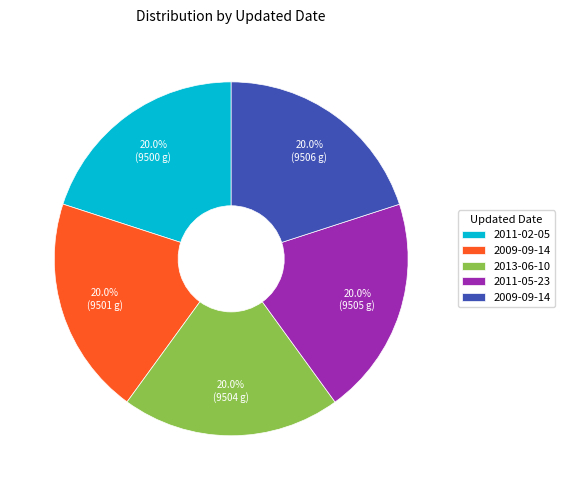

Does any single category account for the majority?

No